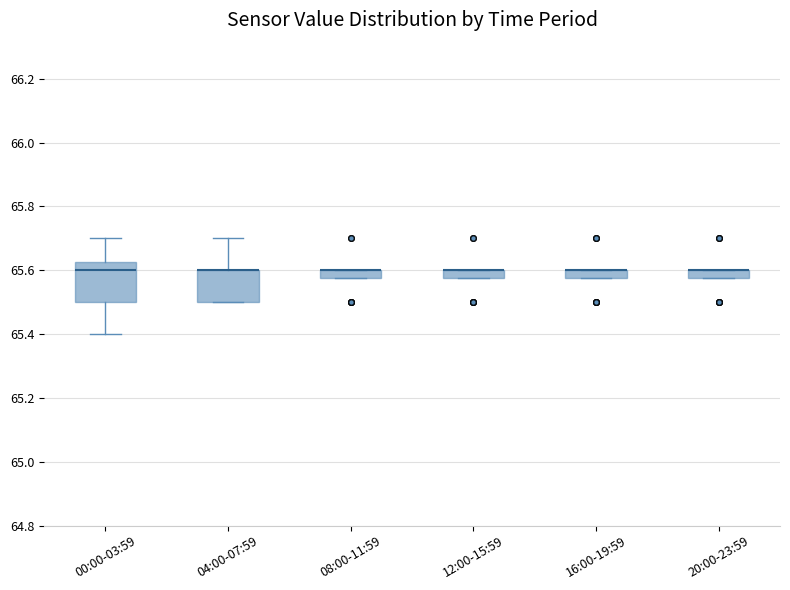

Which box is the tallest, from its lower edge to its upper edge?

00:00-03:59